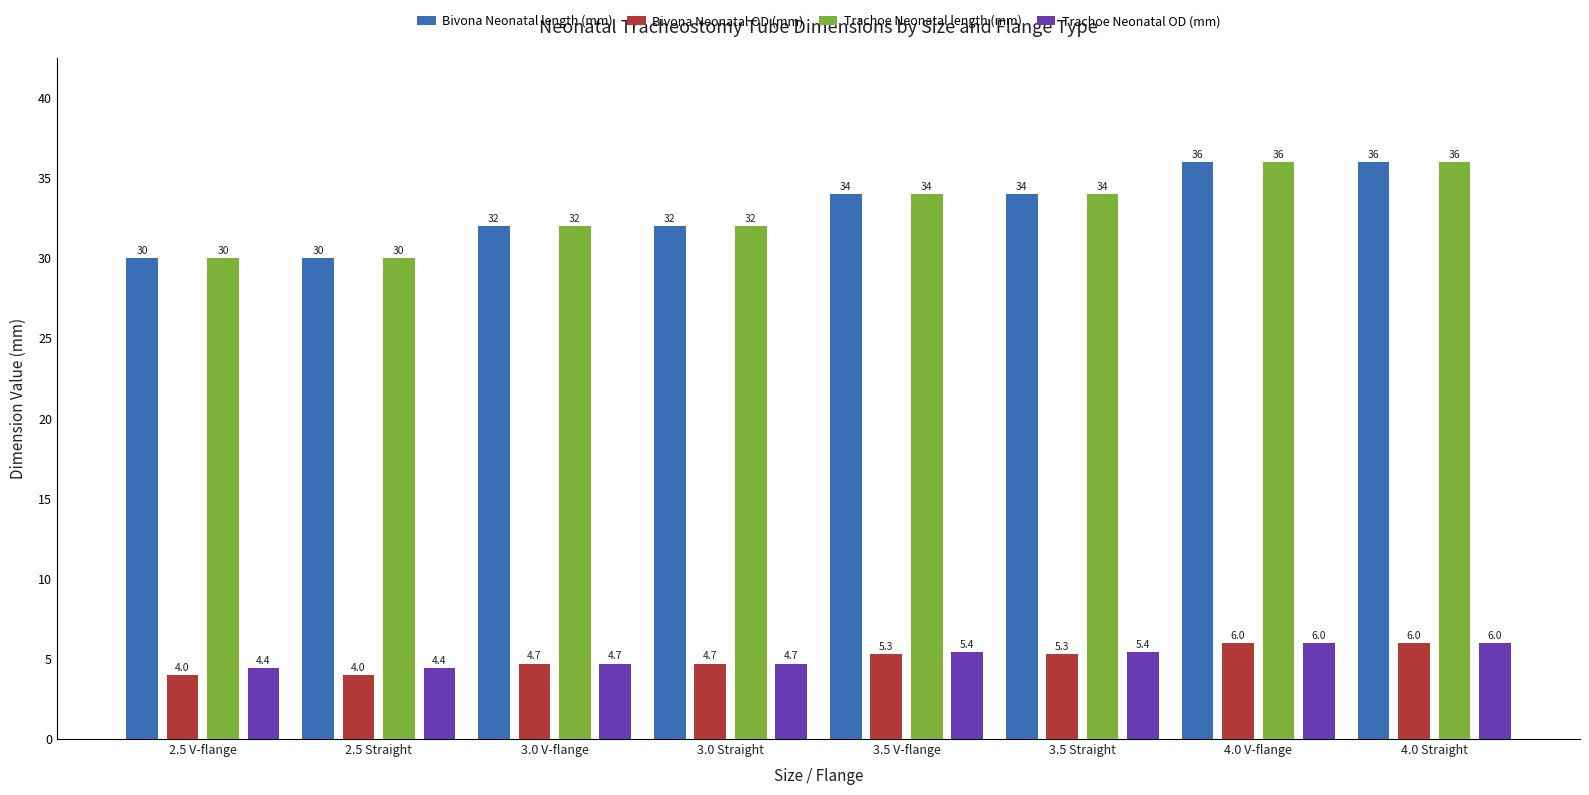

How many data points in Bivona Neonatal OD (mm) are above 5?

4